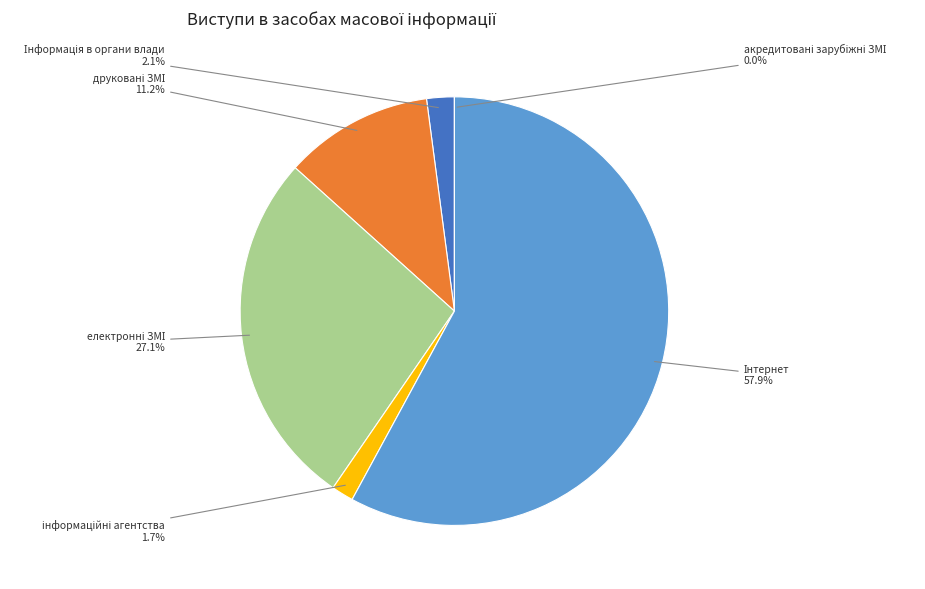

Is the sum of електронні ЗМІ and інформаційні агентства greater than half?

No